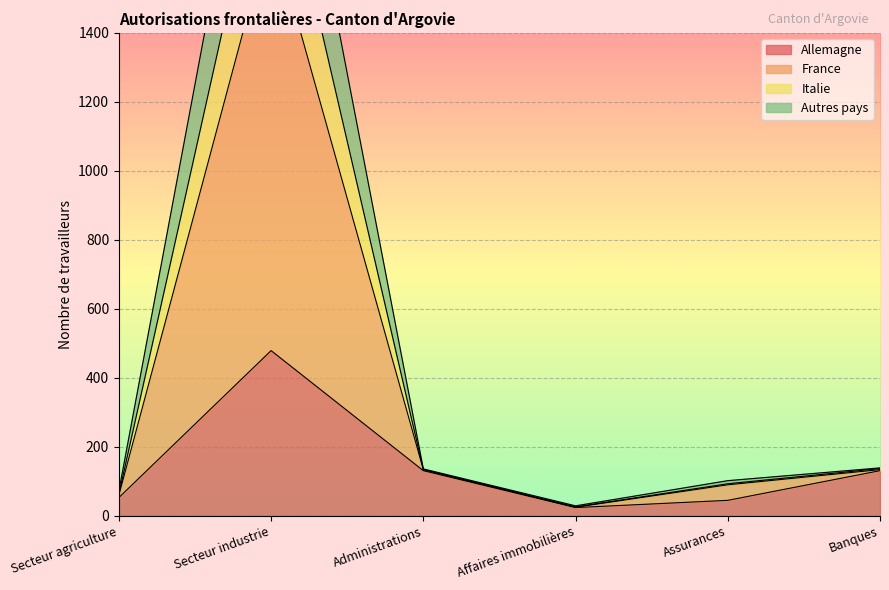

What is the highest value of the Allemagne series?

479